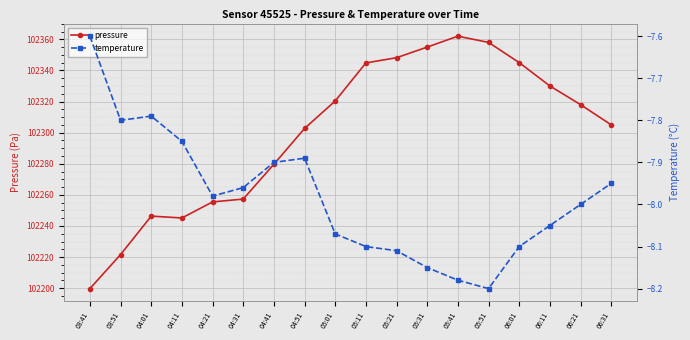

List the series in order of their peak value, highest first.

pressure, temperature